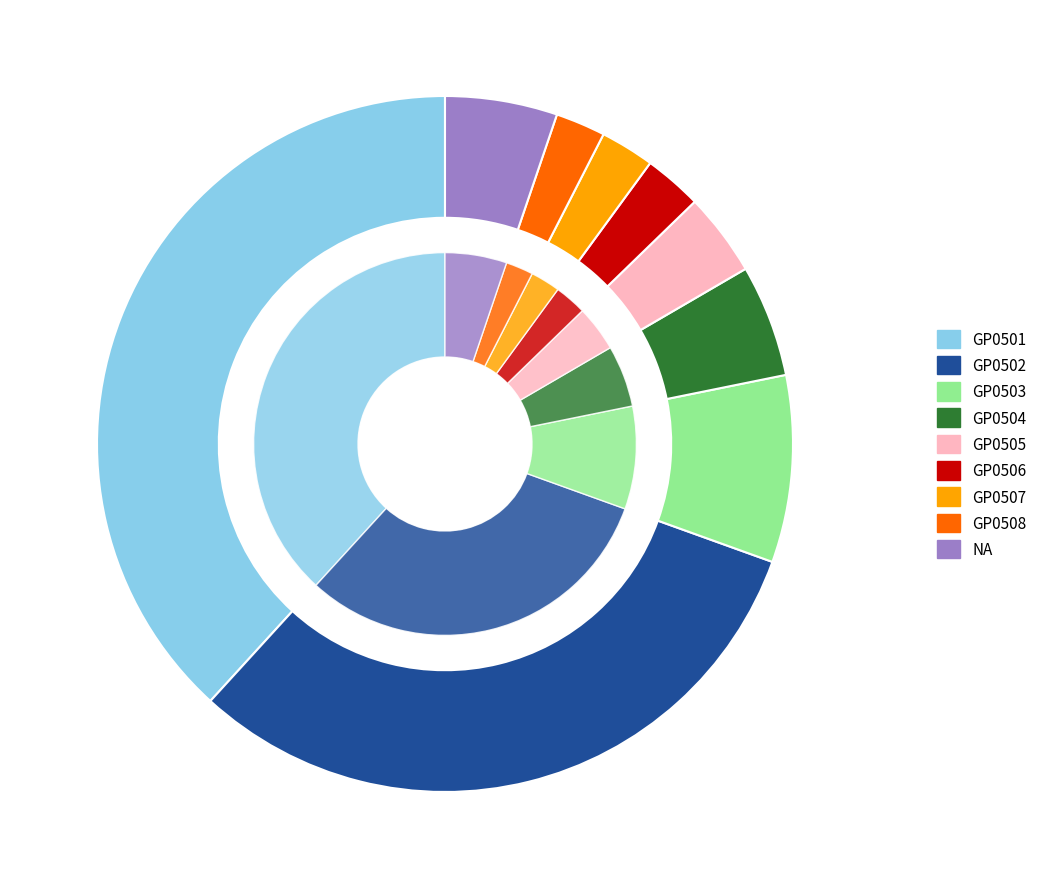

True or false: GP0503 accounts for 1% of the total.

False